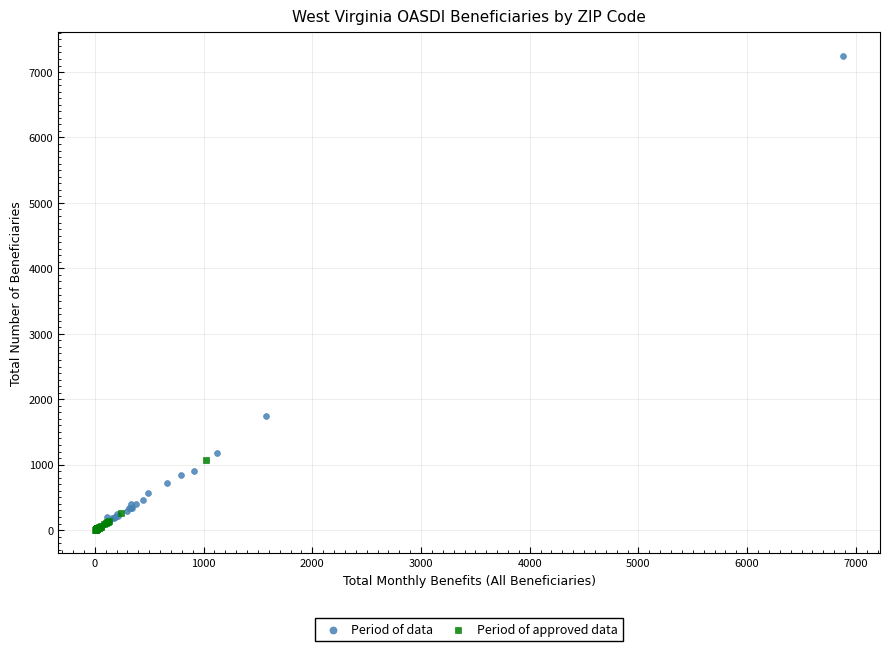

What are all the series names shown in the legend?

Period of data, Period of approved data